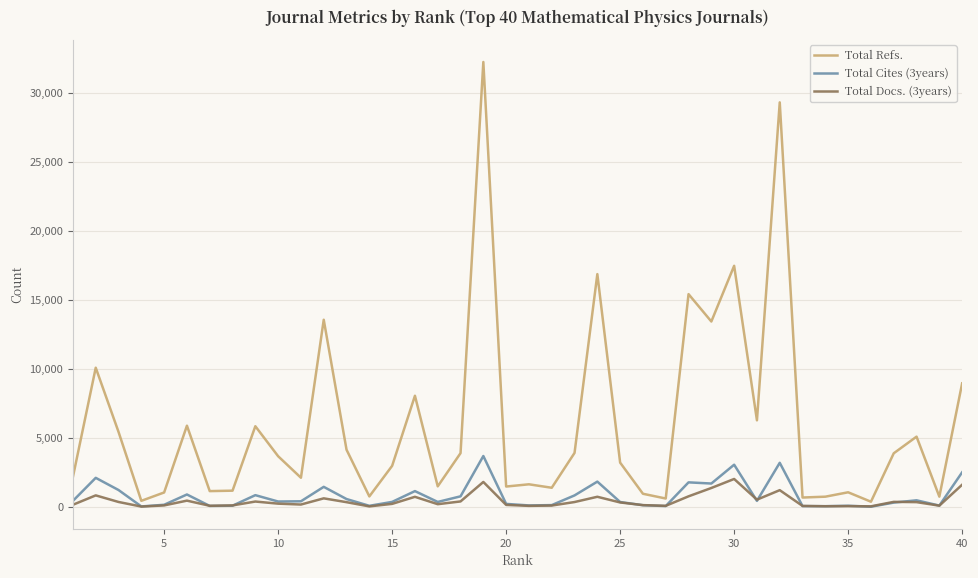

What is the maximum value for Total Cites (3years)?

3698